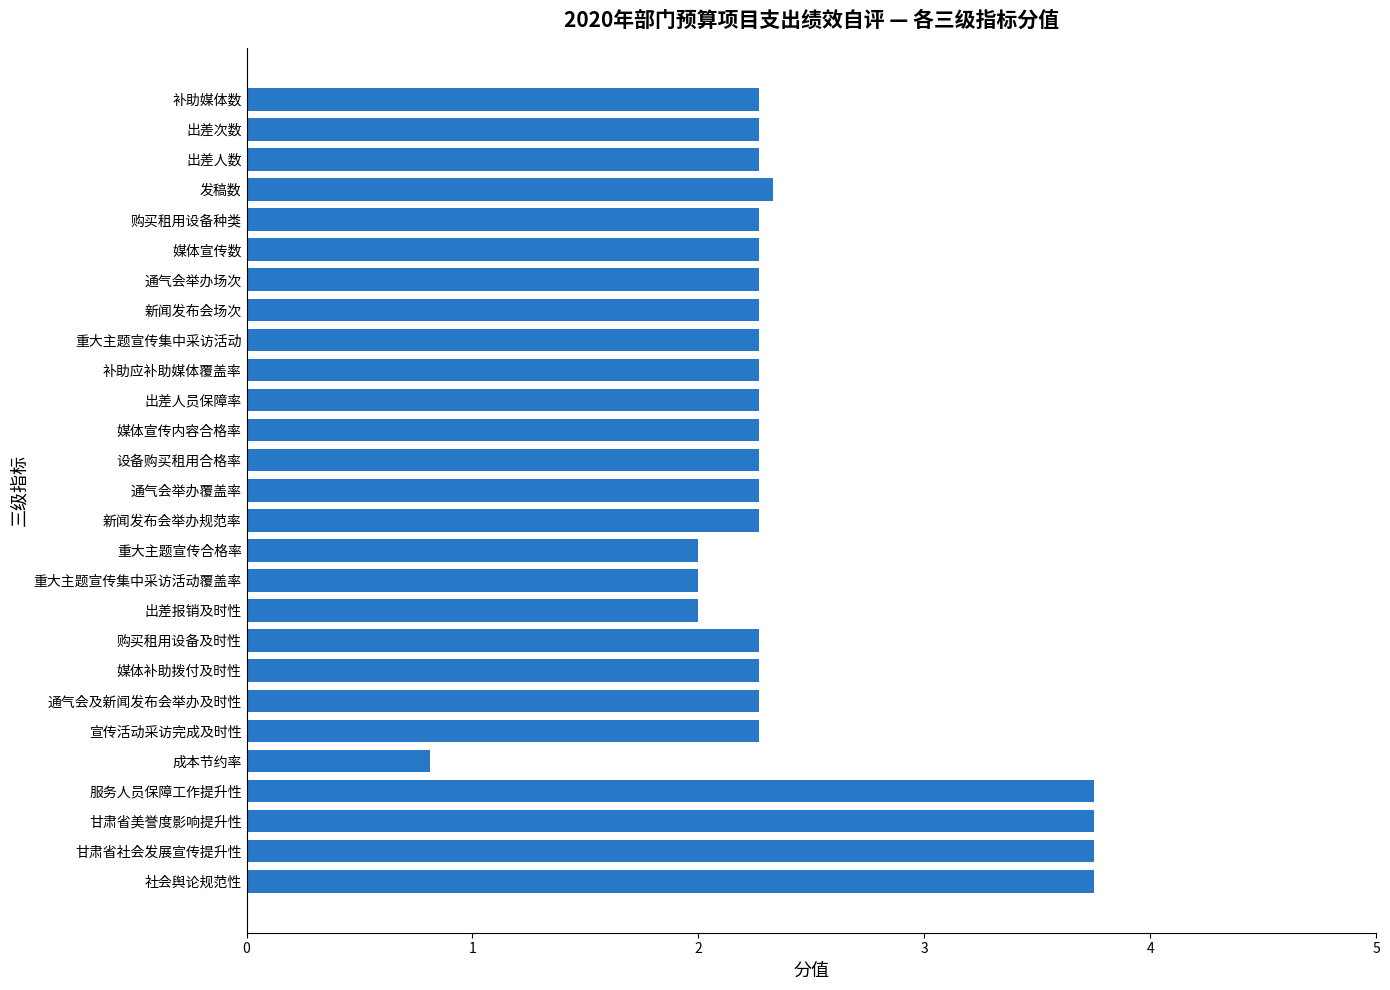

At which category does the chart reach its minimum across all series?

成本节约率